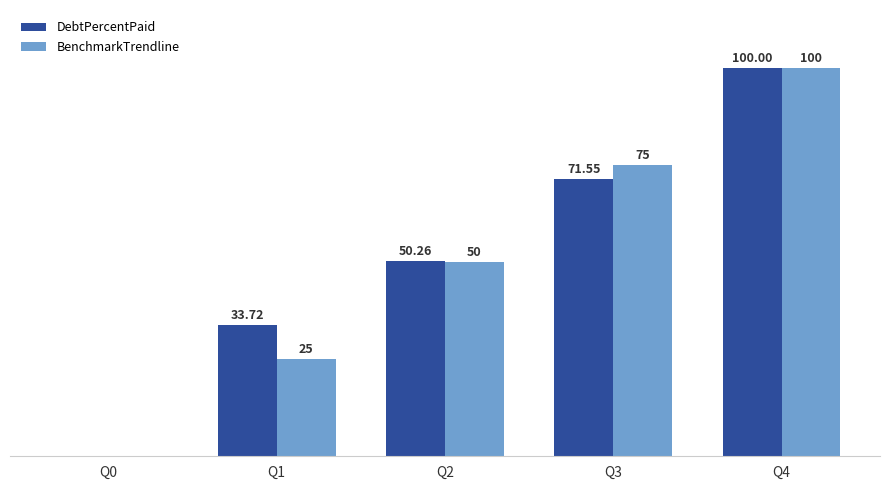

Which series has the largest total across all categories?

DebtPercentPaid